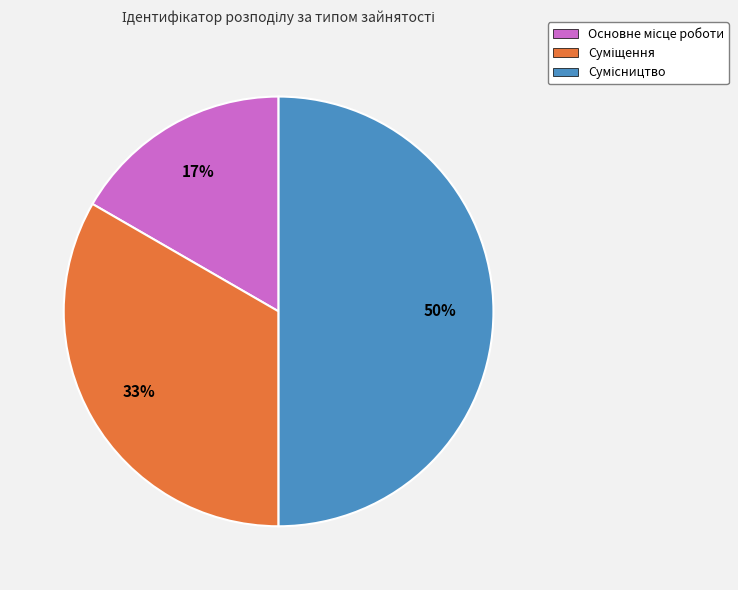

To the nearest percent, what is the average slice percentage?

33%